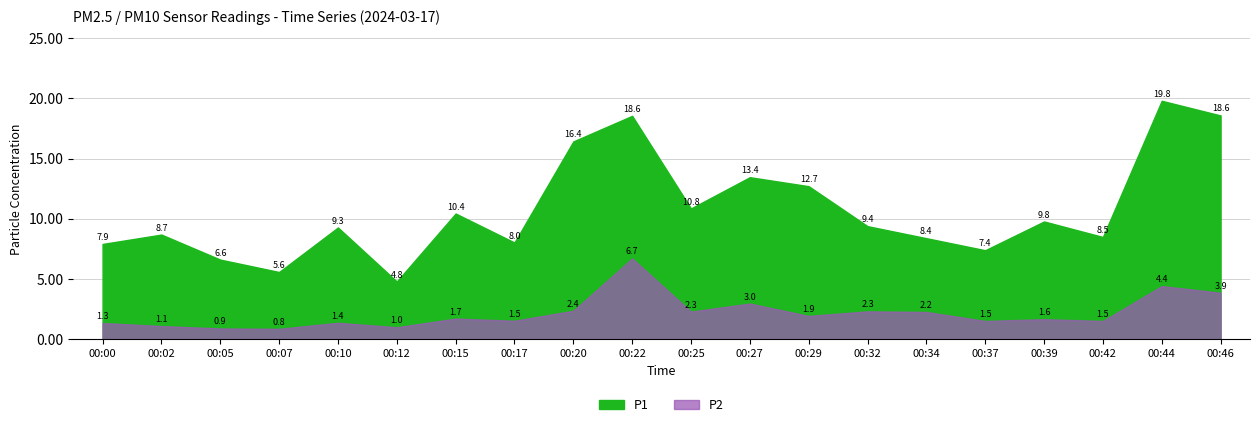

What is the difference between the maximum and minimum values in the P1 series?

15.0